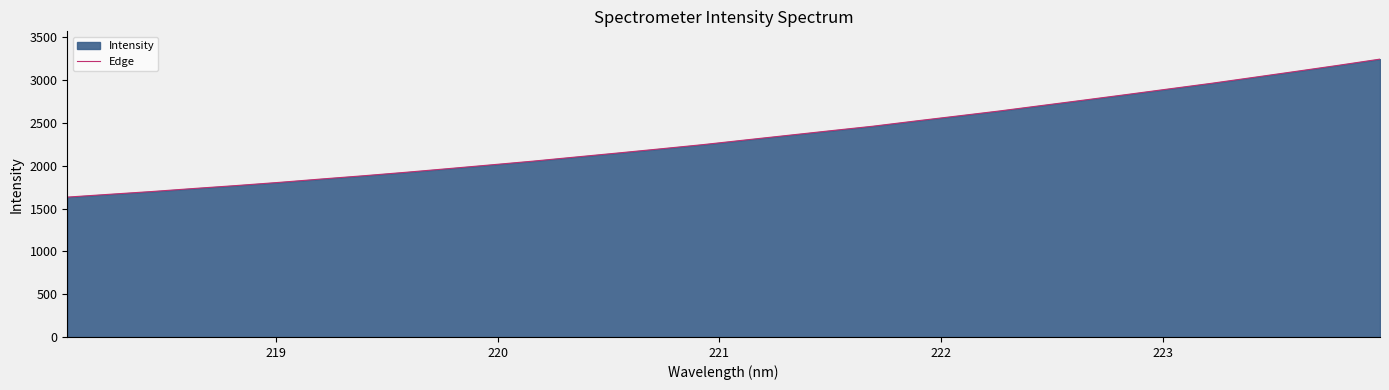

How many lines are shown in the chart?

1